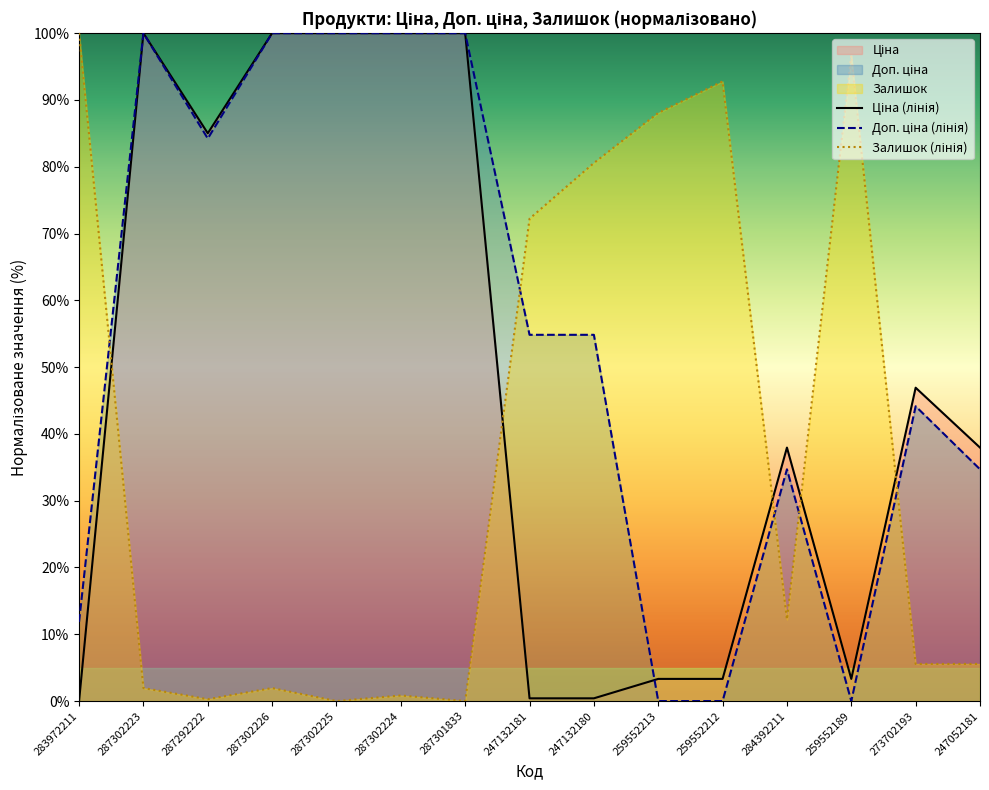

The Доп. ціна series shows 11.9 at 283972211. True or false?

True